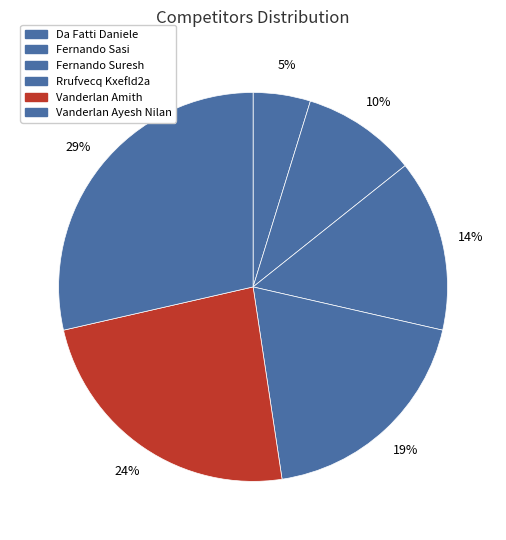

How many slices are in this pie chart?

6